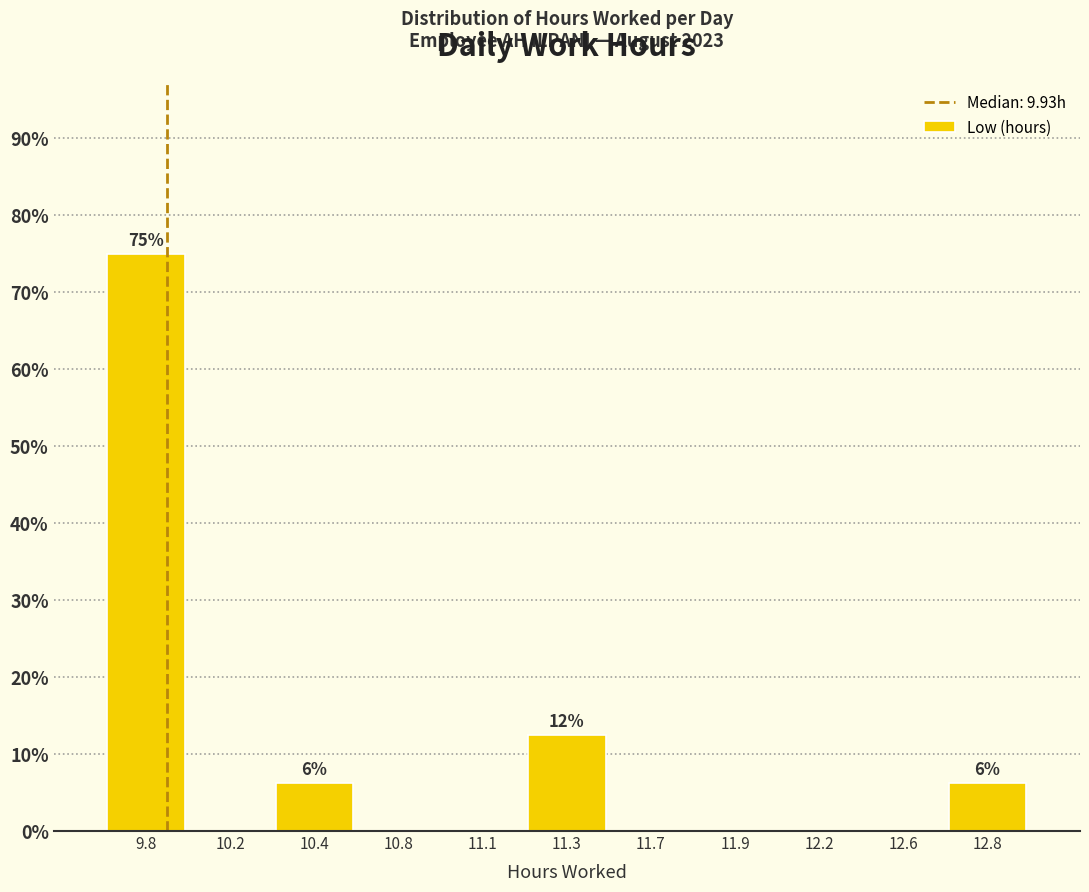

What is the change in value from 9.8 to 11.3?

-62.5